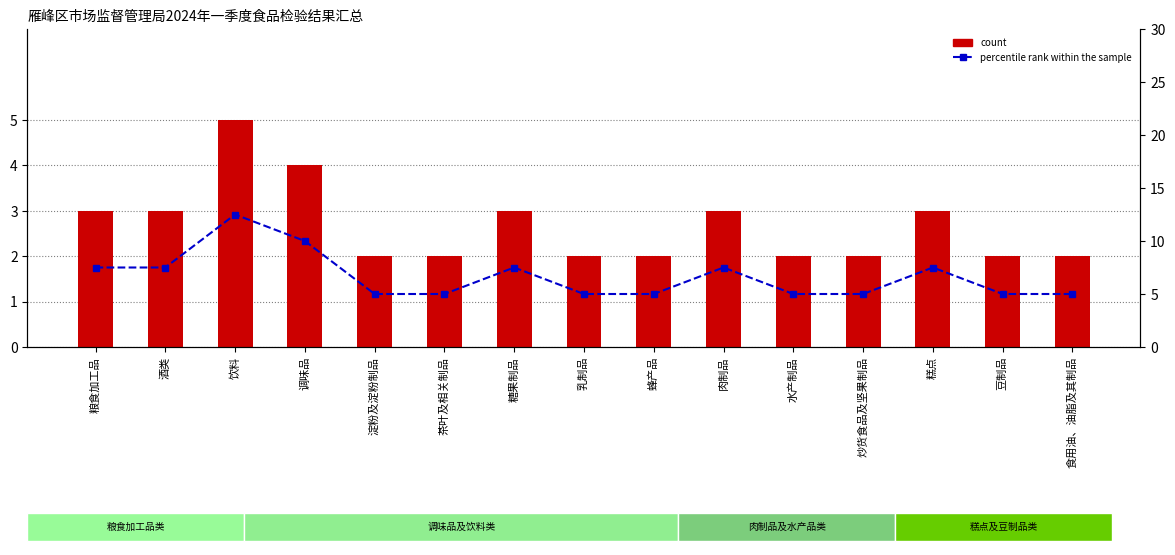

What is the label of the 4th bar from the right?

炒货食品及坚果制品